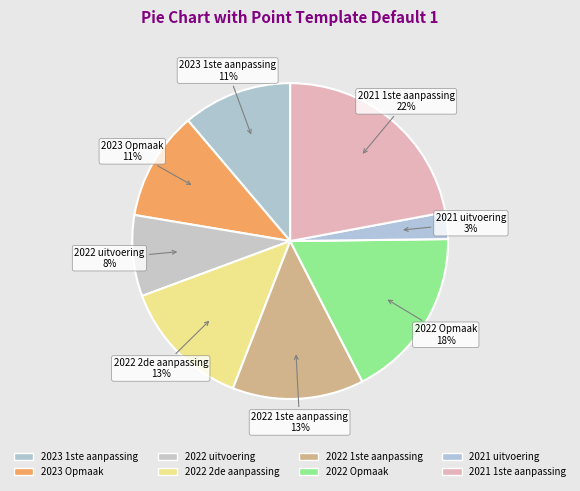

Count the number of slices in the pie.

8